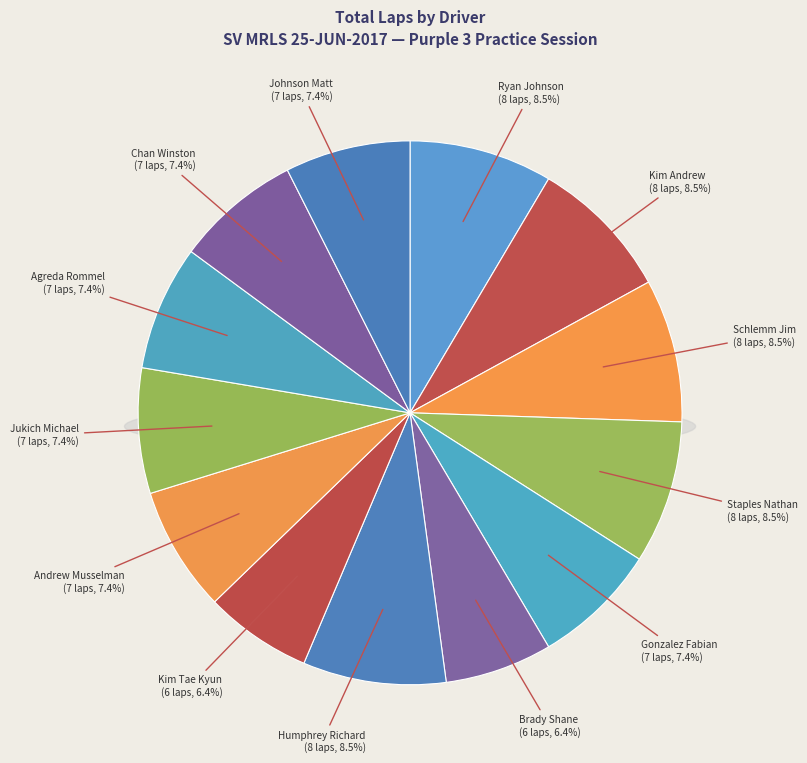

Count the number of slices in the pie.

13